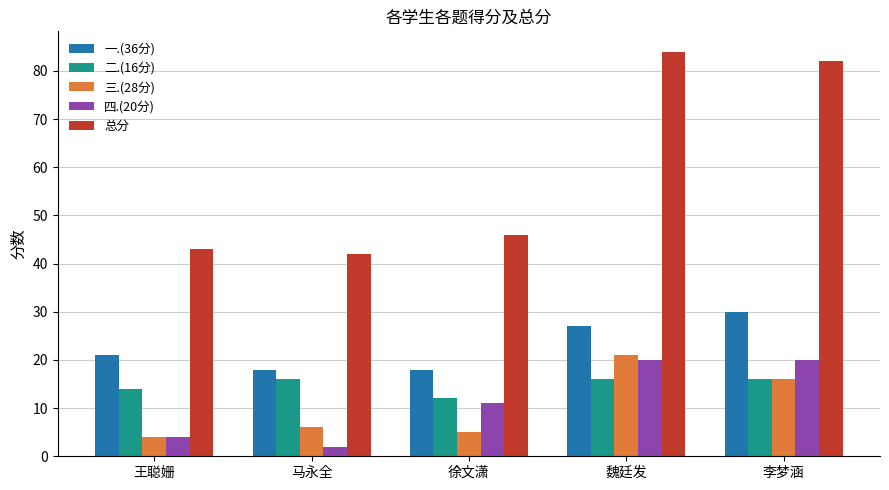

What is the value of the 三.(28分) bar at the 3rd from the left?

5